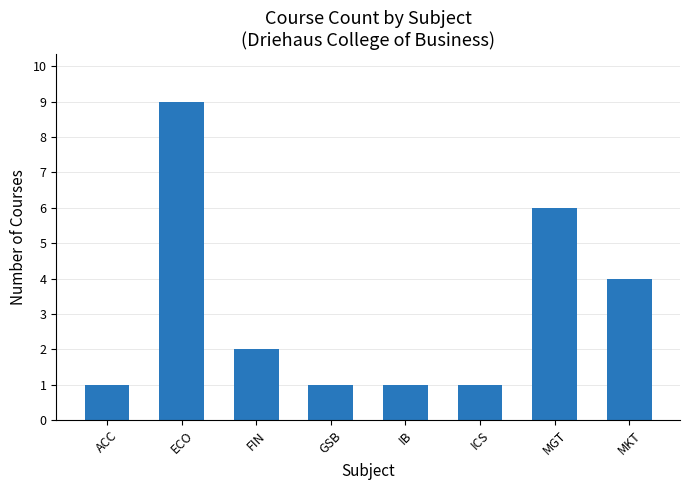

What is the label of the 2nd bar from the left?

ECO